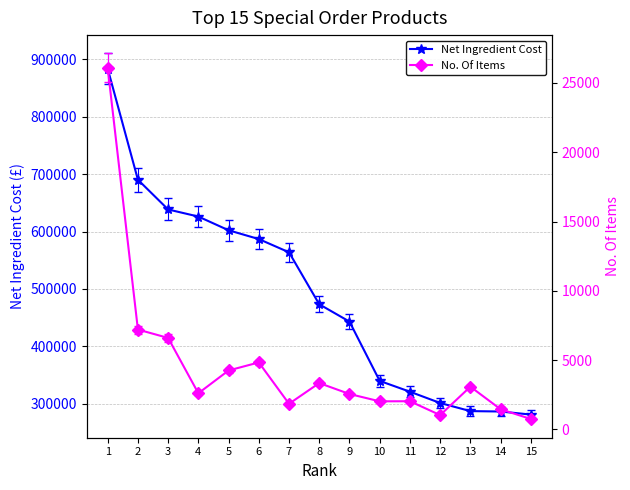

The No. Of Items series shows 2309.1 at 8. True or false?

False